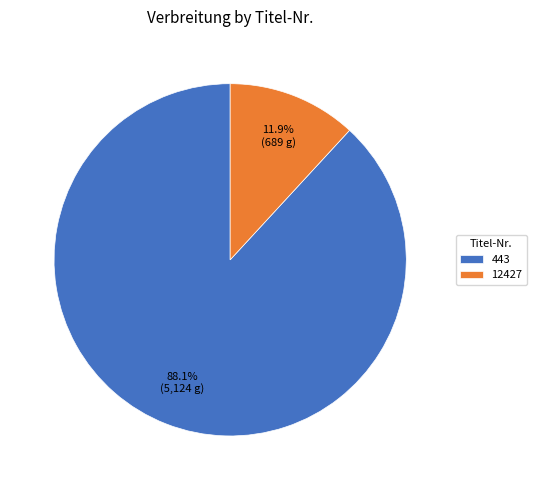

Rank the categories by value from lowest to highest.

12427, 443